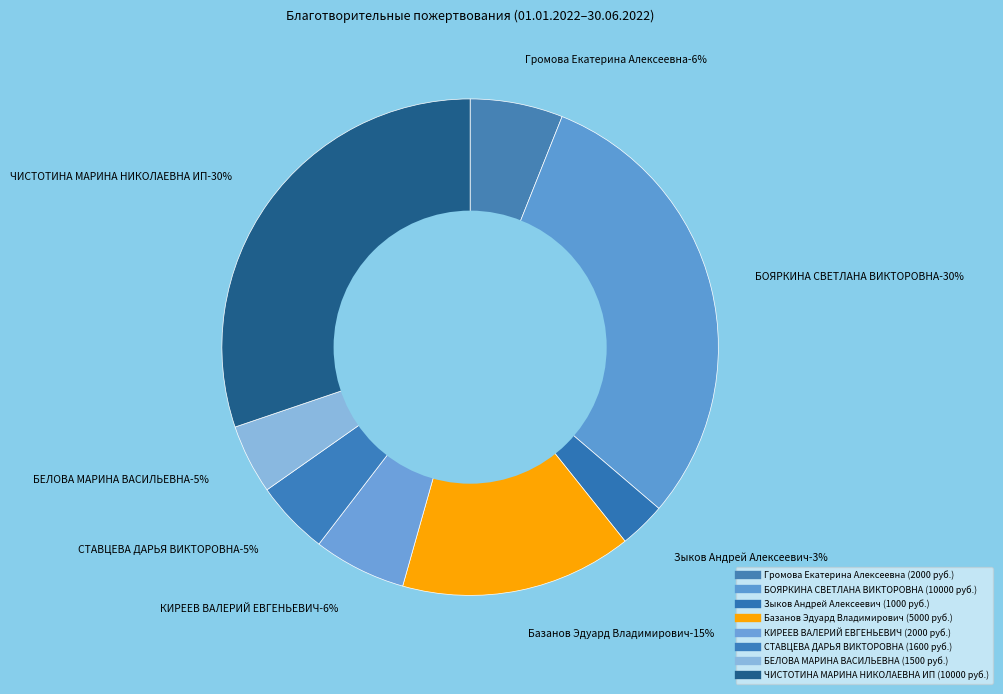

How many slices are in this pie chart?

8